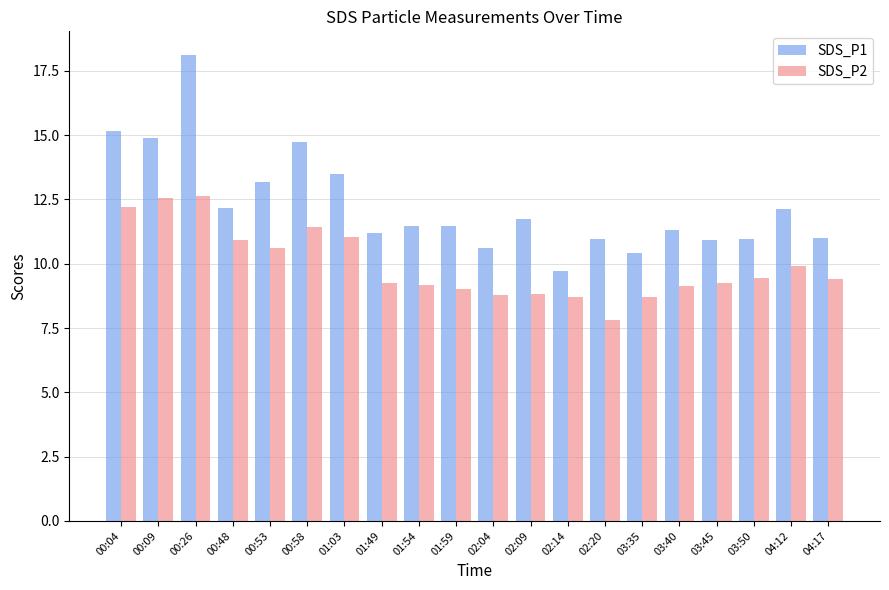

What is the total value across all series at 00:48?

23.1